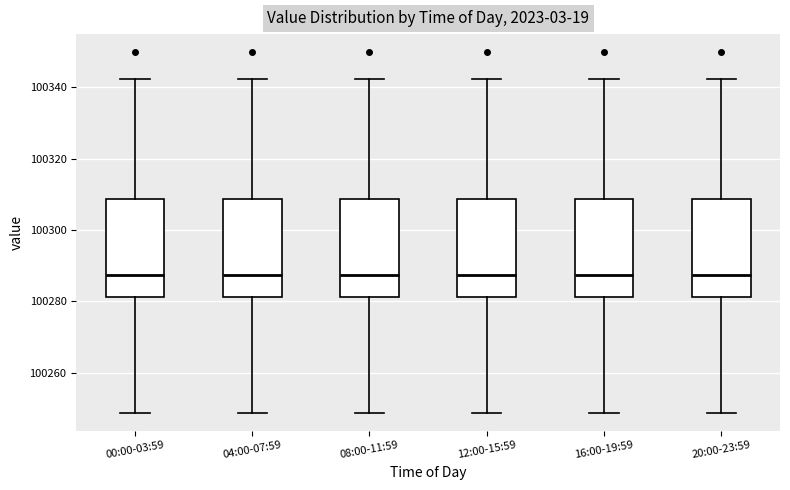

Where is the upper edge of the box for 12:00-15:59 on the y-axis? The values are not printed on the chart, so give them approximately, as read against the axis.

100308